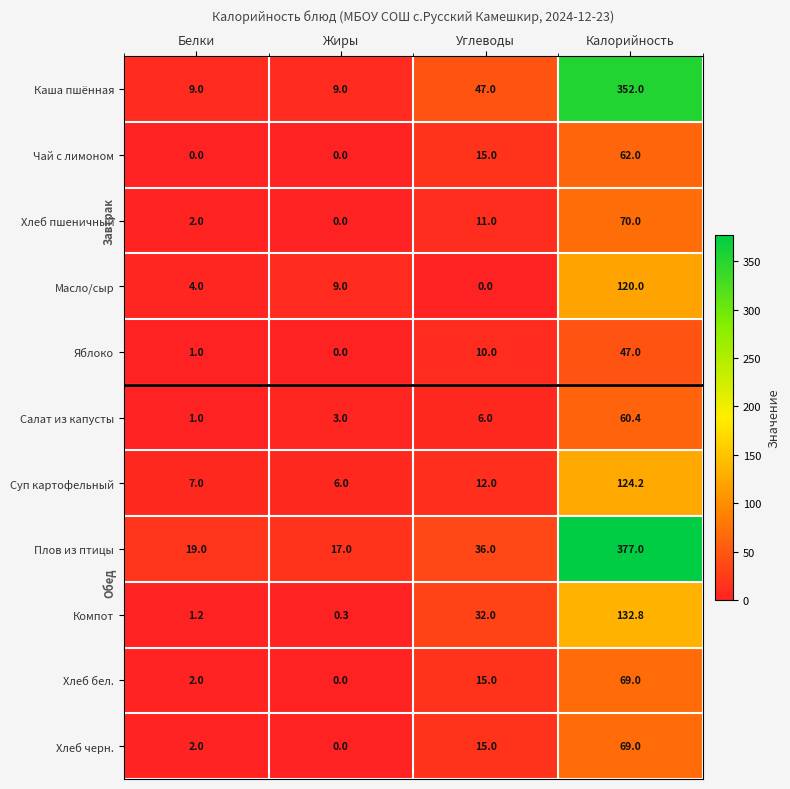

What is the difference between the maximum and second lowest values in the Плов из птицы series?

358.0